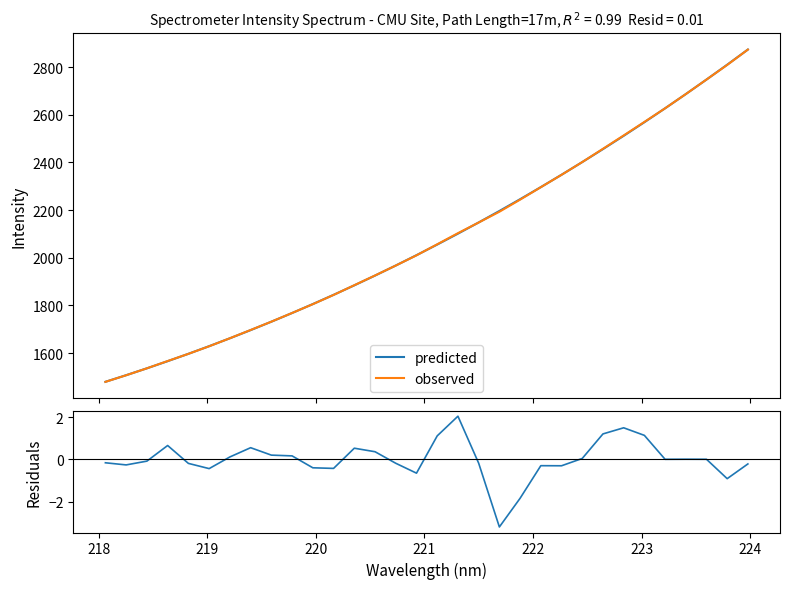

How many lines are shown in the chart?

3